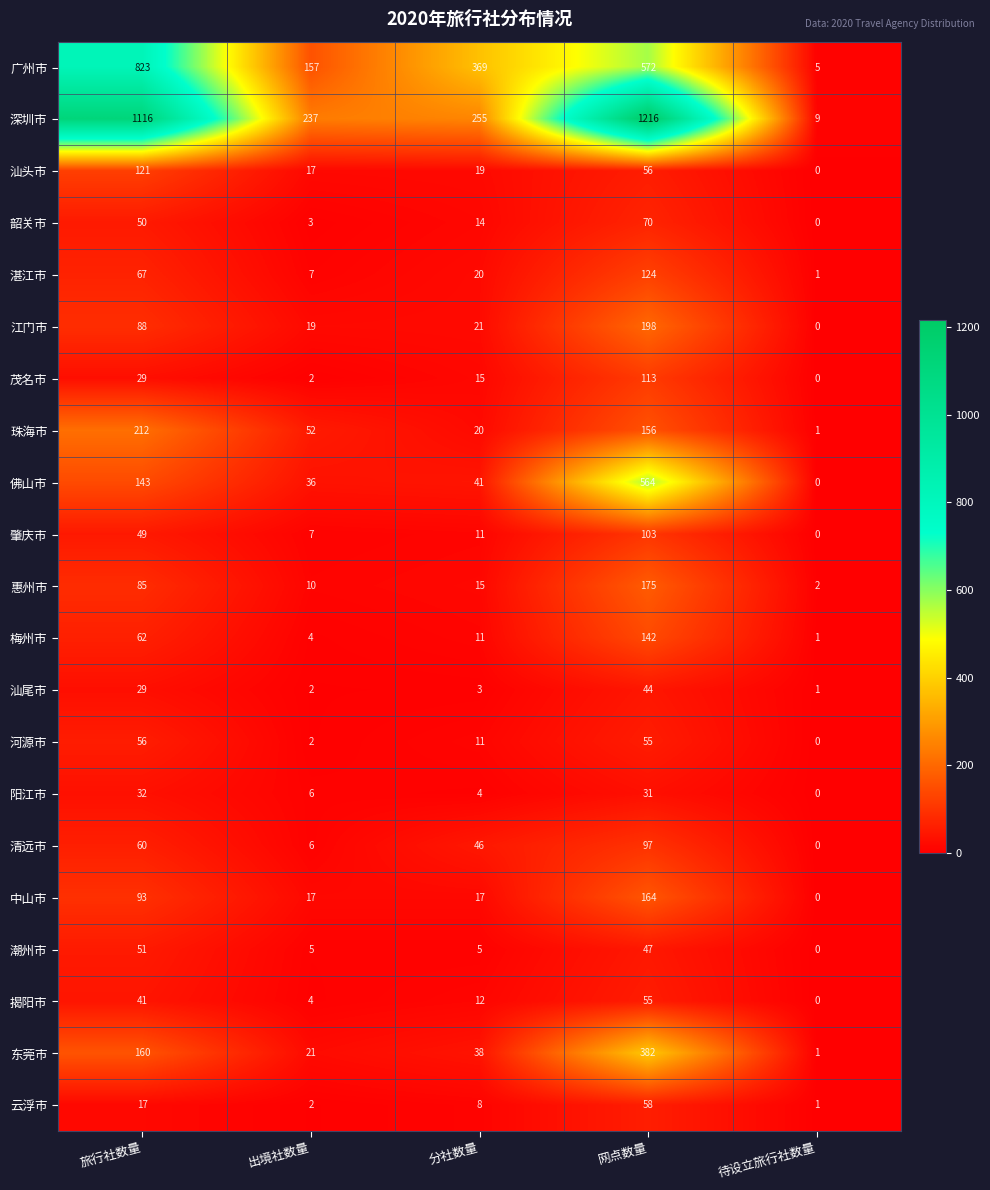

How many series are shown in this chart?

21